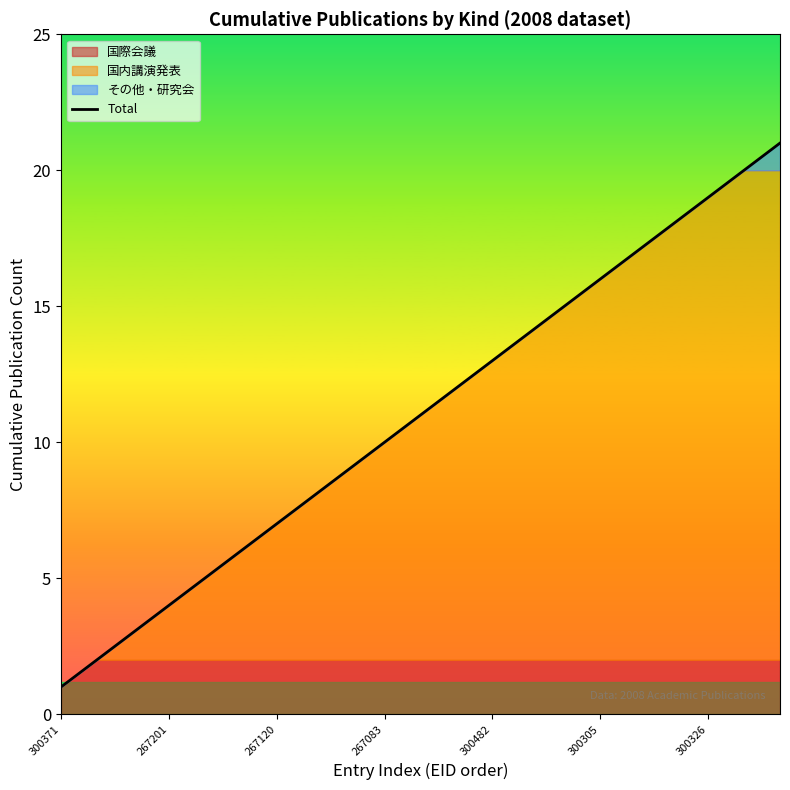

True or false: the data has more than 1 interior local peaks.

False